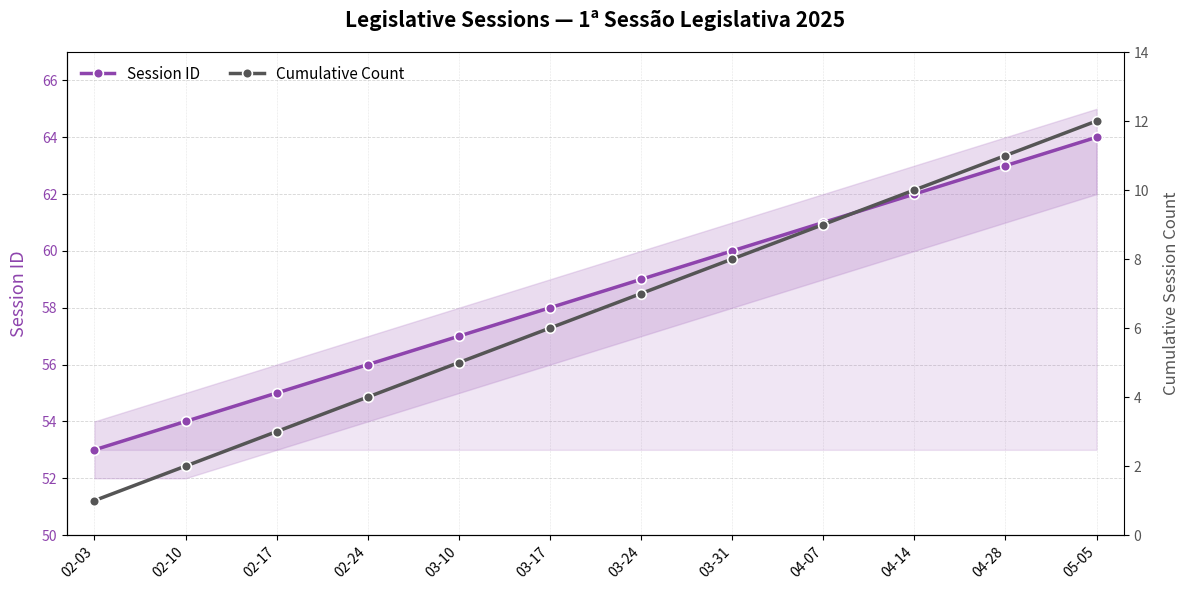

Count the number of data series in this chart.

2